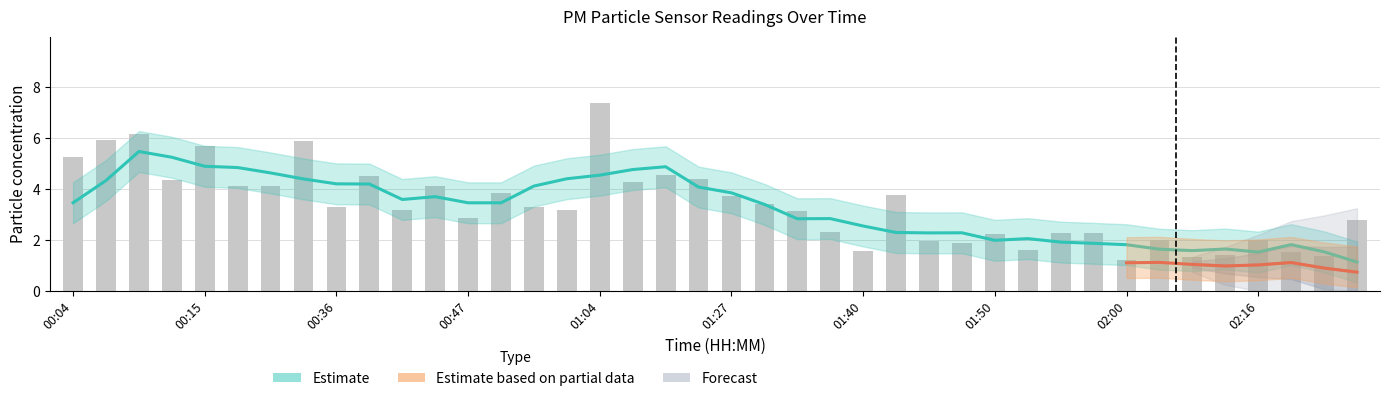

Between 00:12 and 00:07, which is larger?

00:07